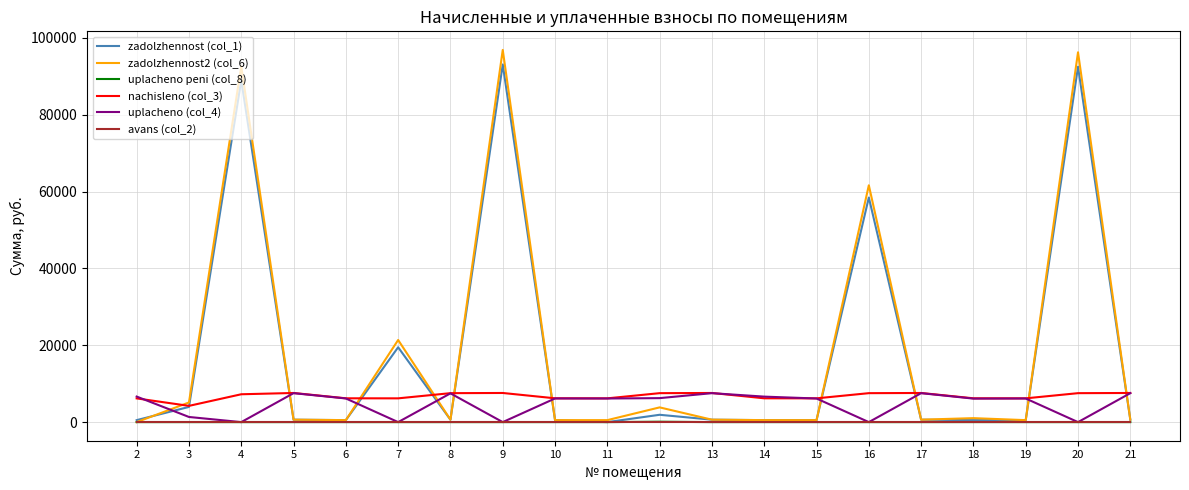

How many lines are shown in the chart?

6